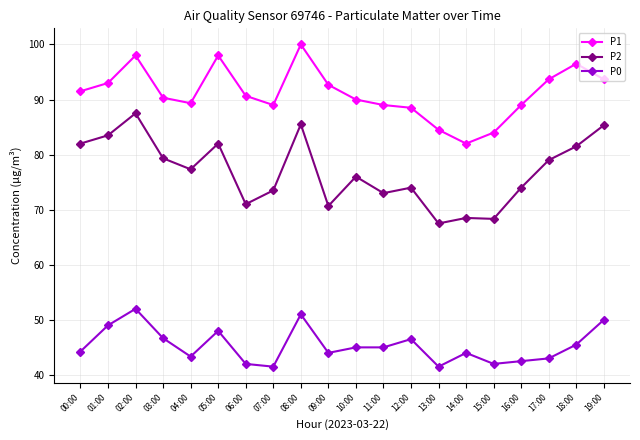

What is the lowest value of the P1 series?

82.0